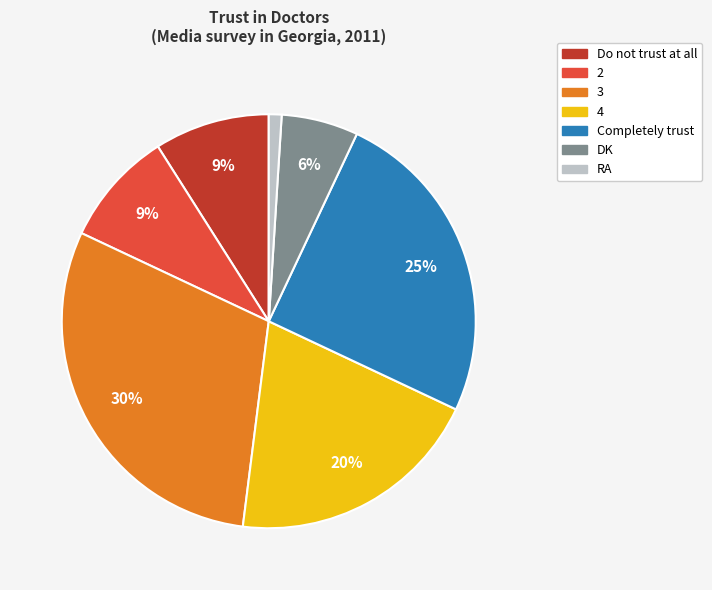

Does any single category account for the majority?

No